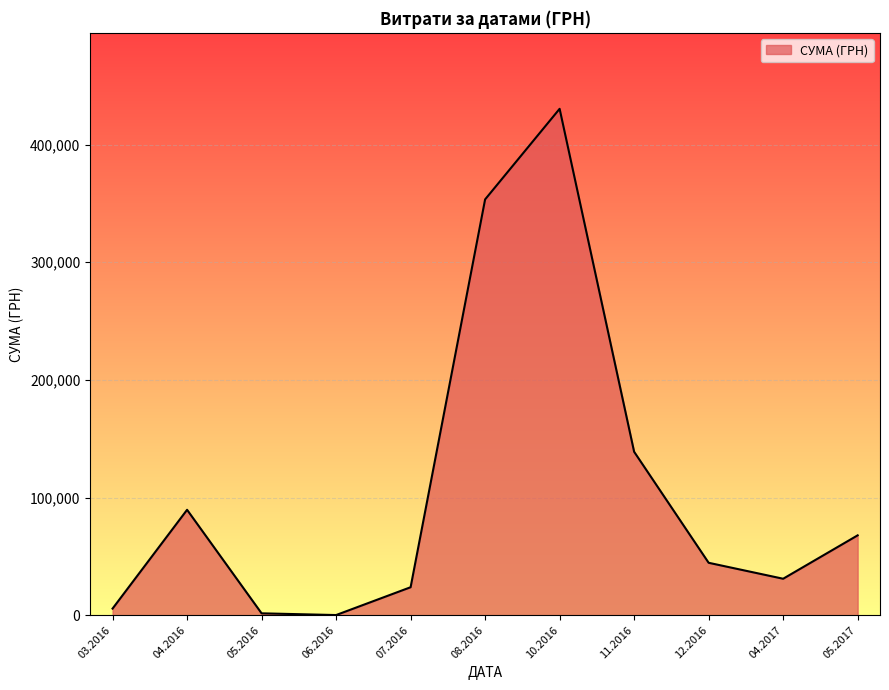

What is the ratio of the value at 11.2016 to the value at 07.2016?

5.8